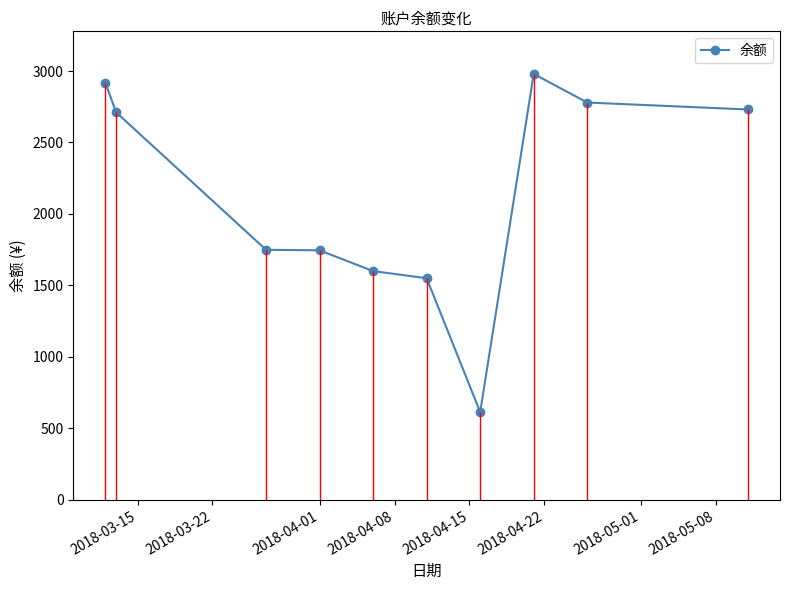

What is the highest value of the 余额 series?

2979.7